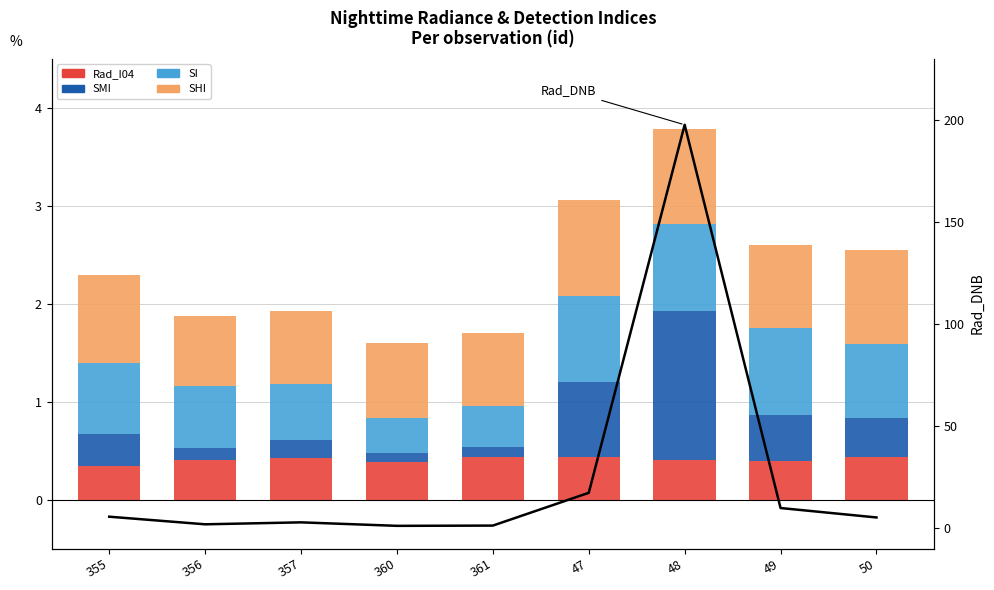

What is the approximate value of SHI at 356?

0.7